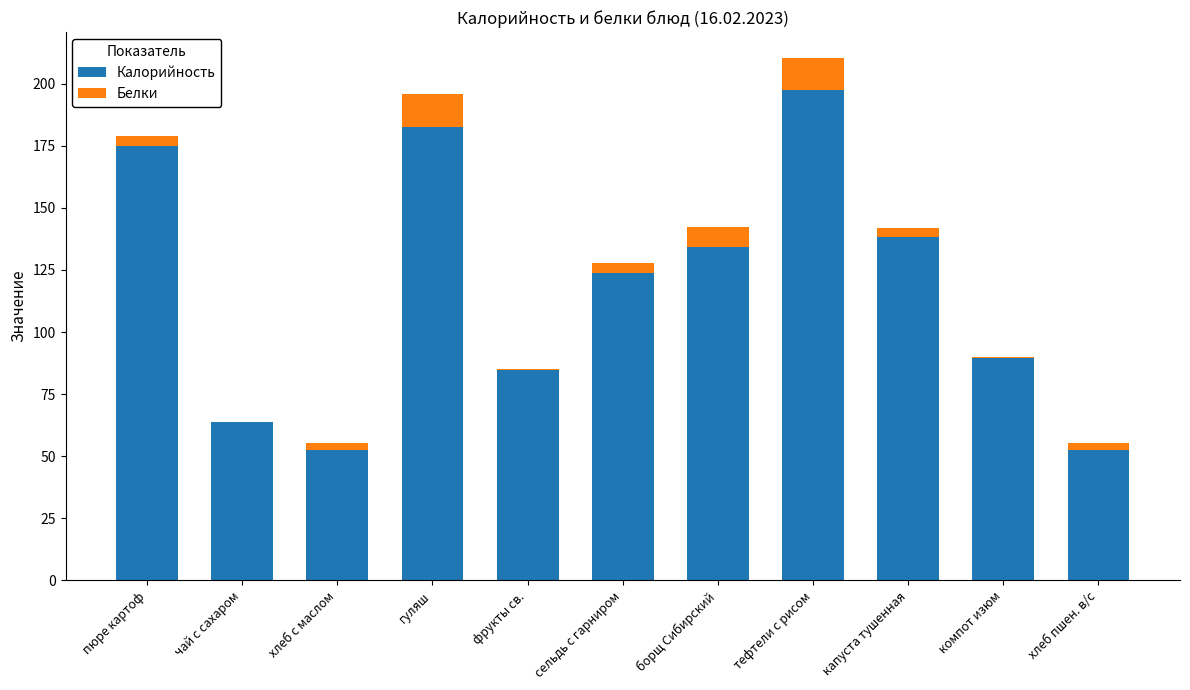

Where does the Калорийность series first go above 123?

пюре картоф